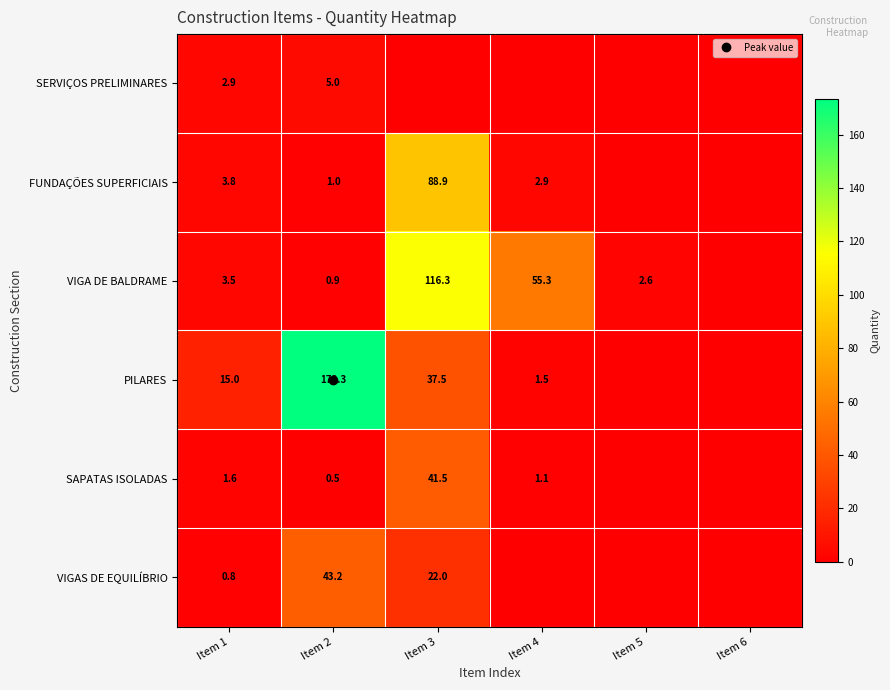

Rank the series by their maximum value, from lowest to highest.

SERVIÇOS PRELIMINARES, SAPATAS ISOLADAS, VIGAS DE EQUILÍBRIO, FUNDAÇÕES SUPERFICIAIS, VIGA DE BALDRAME, PILARES